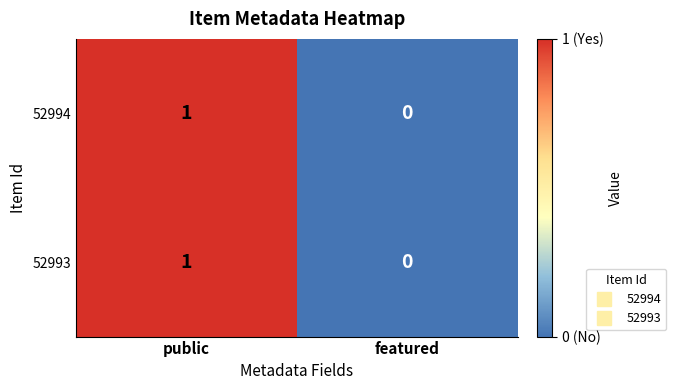

Reading right to left, extract all data points from this chart.

52994: featured=0	public=1
52993: featured=0	public=1